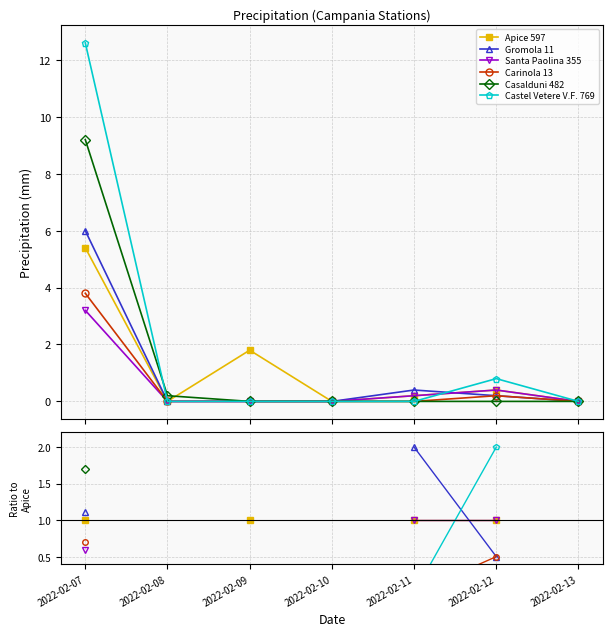

Where is Apice 597 nearest to the value 1?

2022-02-07